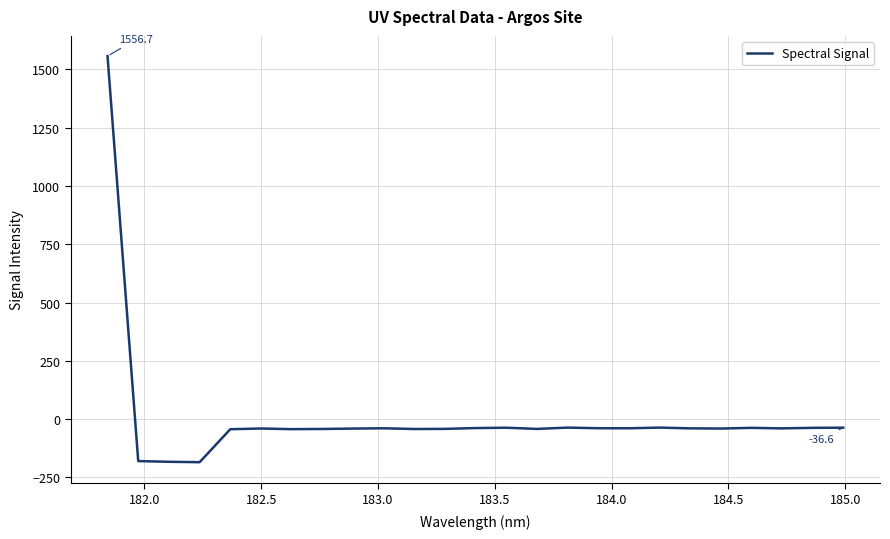

What is the greatest value displayed?

1556.7